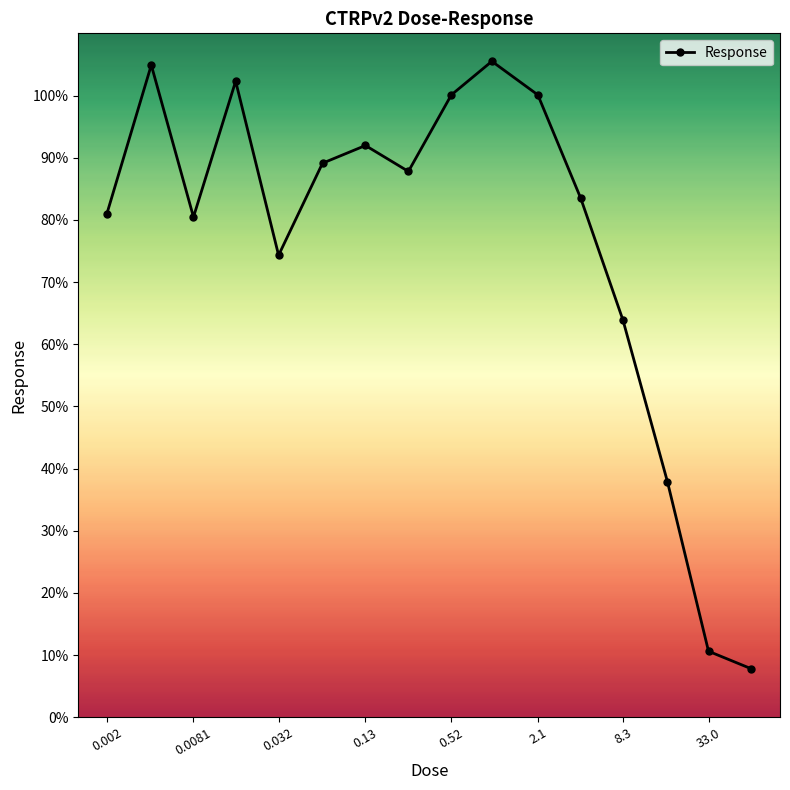

What is the difference between the maximum and minimum values?

97.7